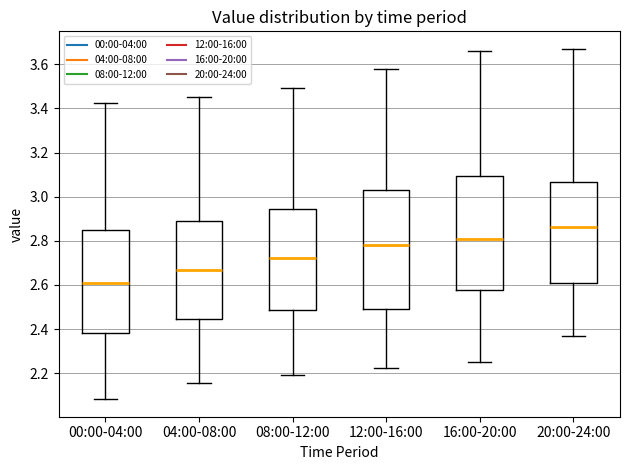

Where is the upper edge of the box for 20:00-24:00 on the y-axis? The values are not printed on the chart, so give them approximately, as read against the axis.

3.06